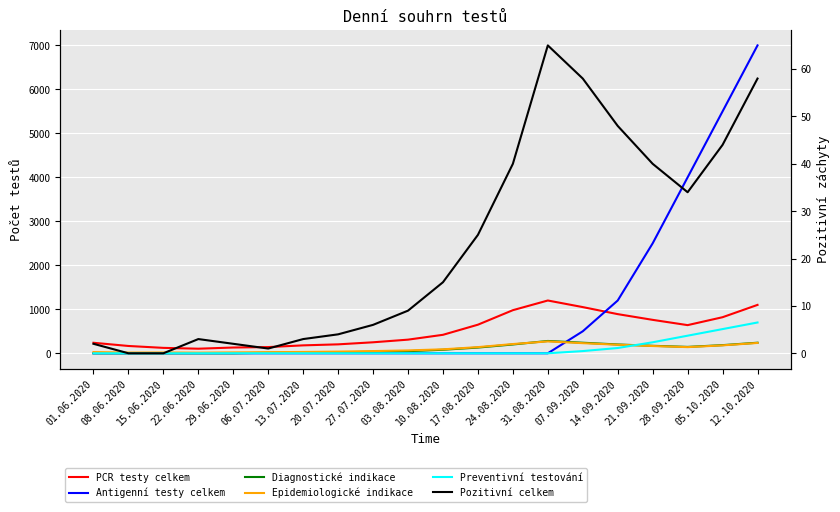

What is the value of the Preventivní testování point at the 17th from the left?

250